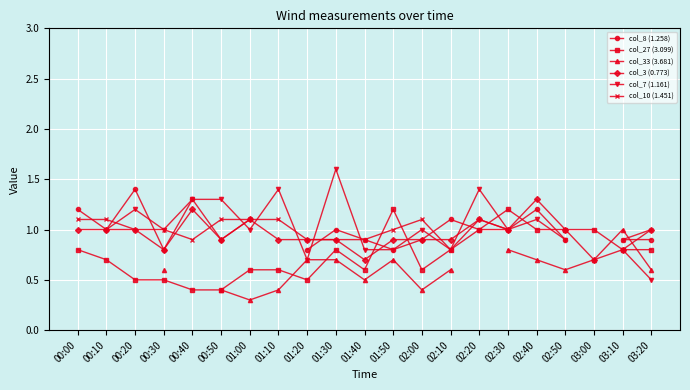

How many lines are shown in the chart?

6